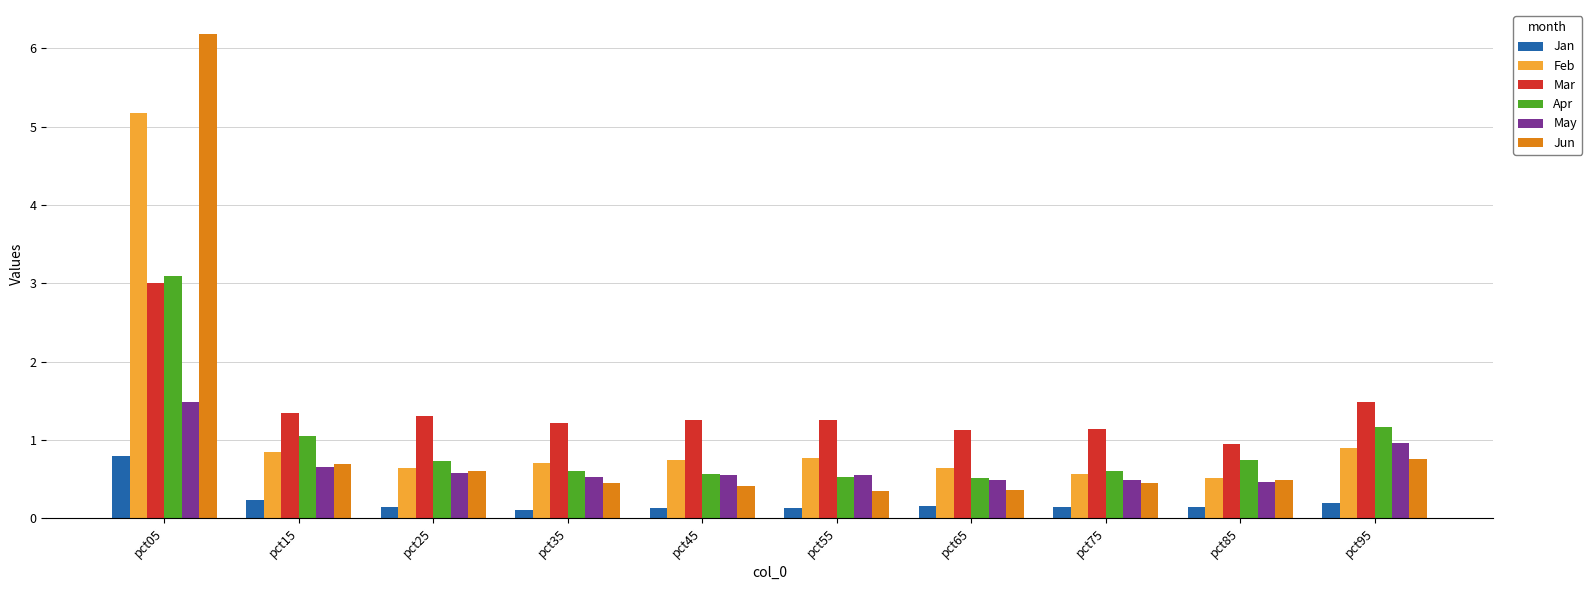

How many bars are there in total?

60